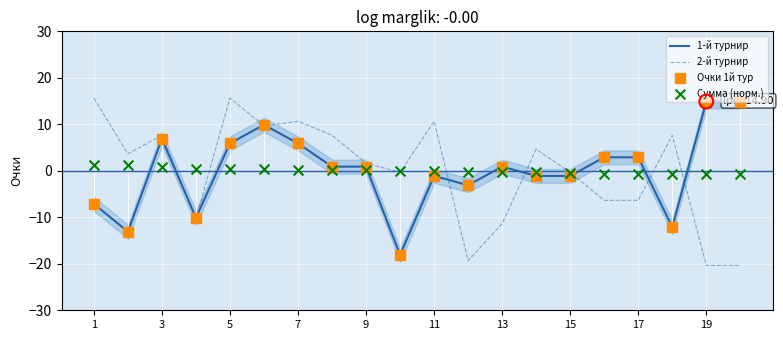

Which series contains the lowest Y value?

2-й турнир